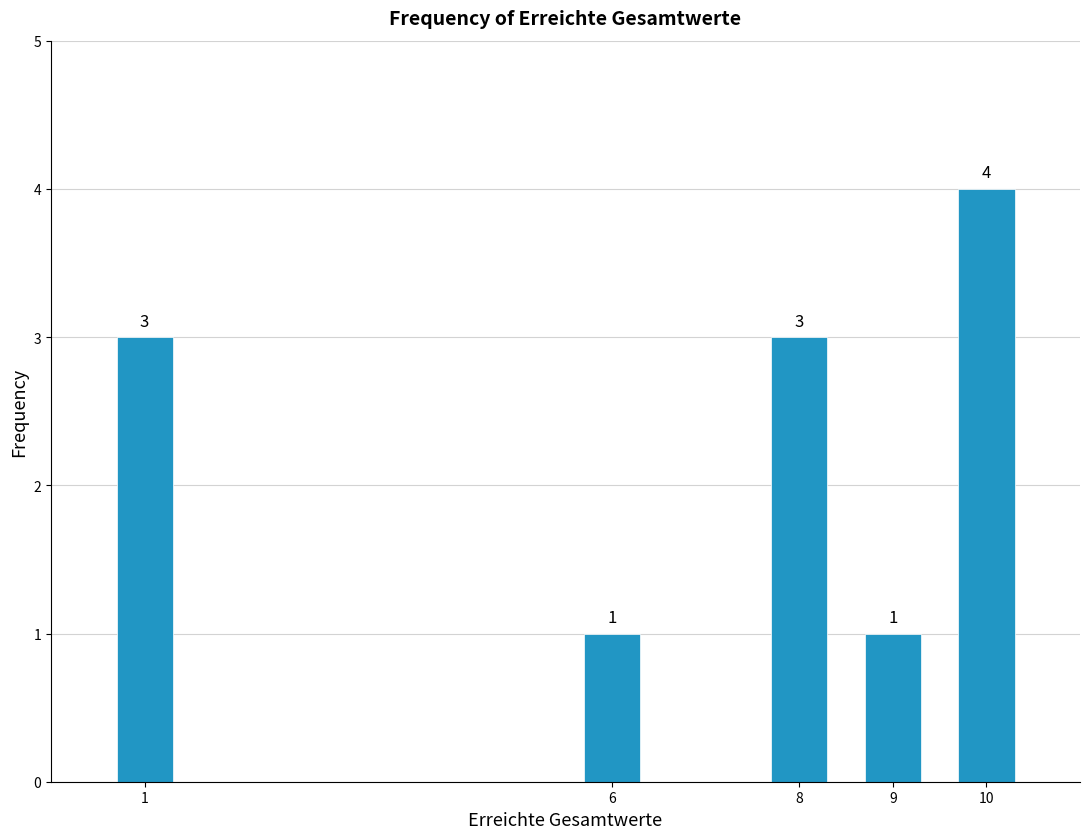

Reading left to right, what are all the values shown in this chart?

1=3	6=1	8=3	9=1	10=4